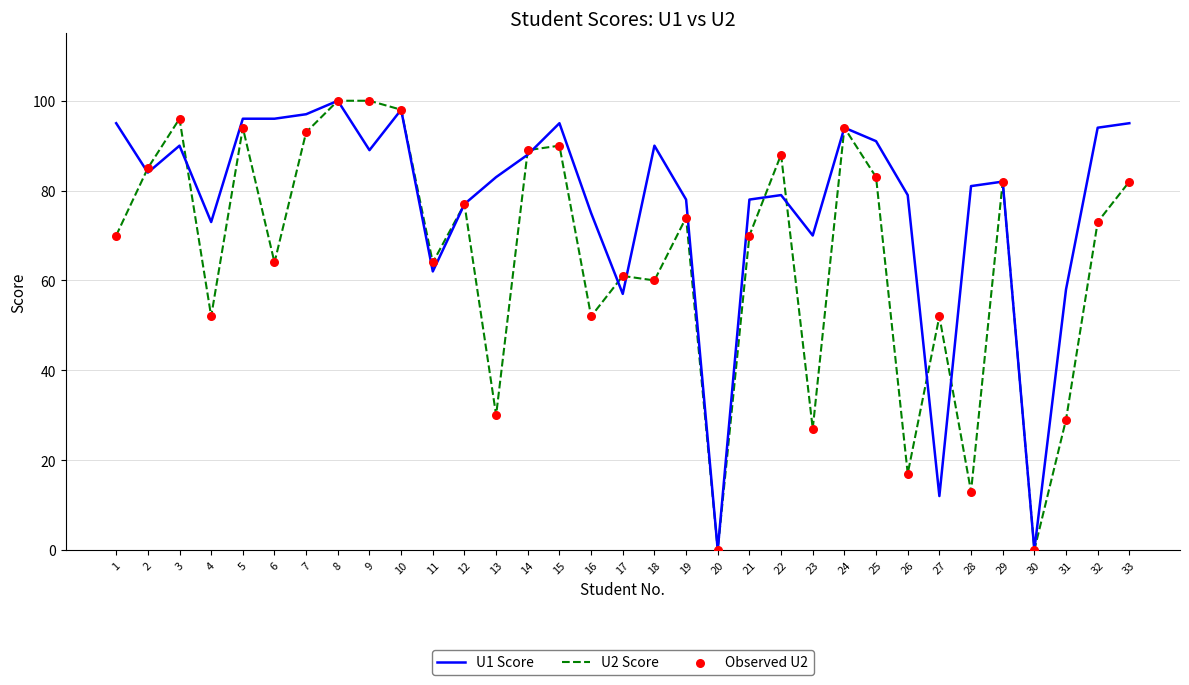

What is the total value across all series at 8?

200